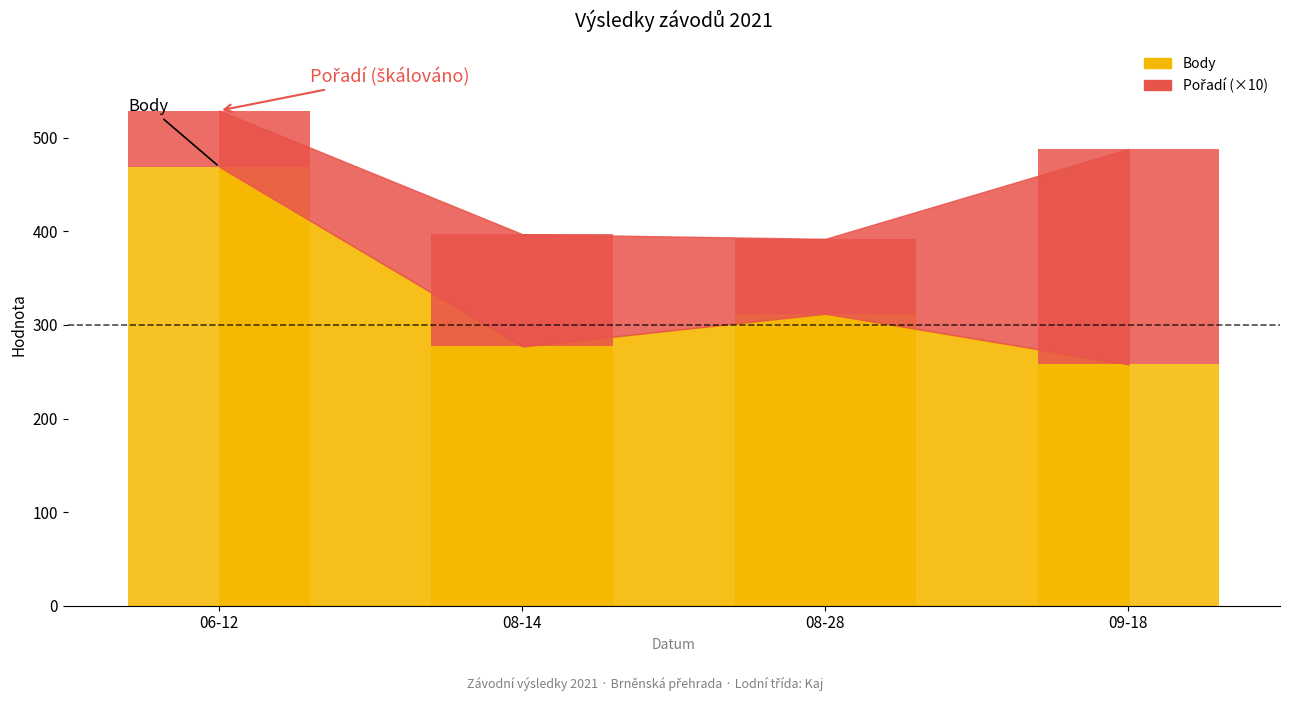

What position from the left is 09-18?

4